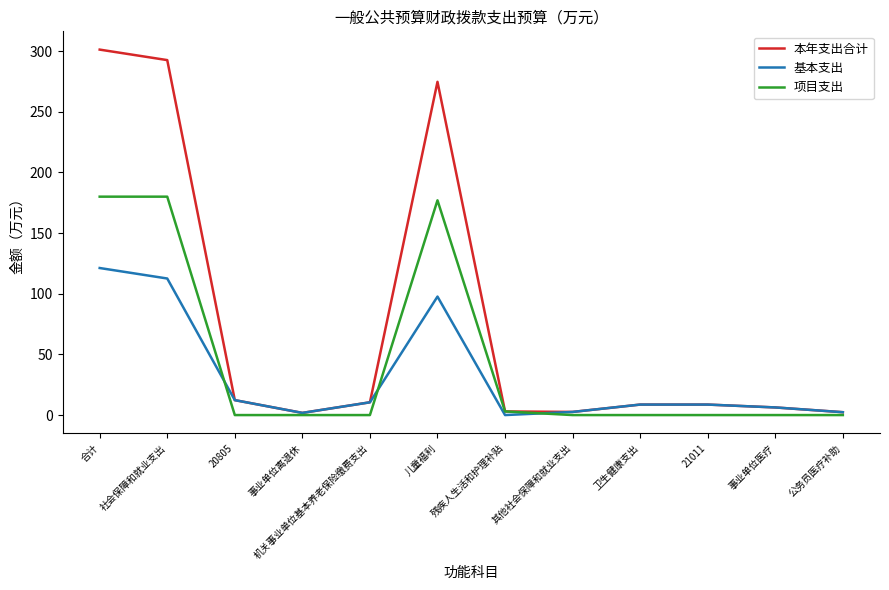

At which label does 基本支出 reach its peak?

合计